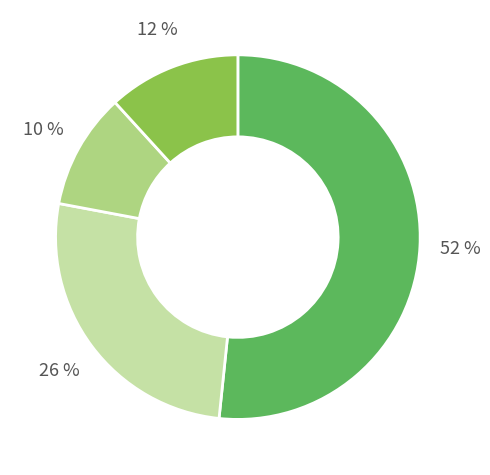

Is there a majority slice in this chart?

Yes